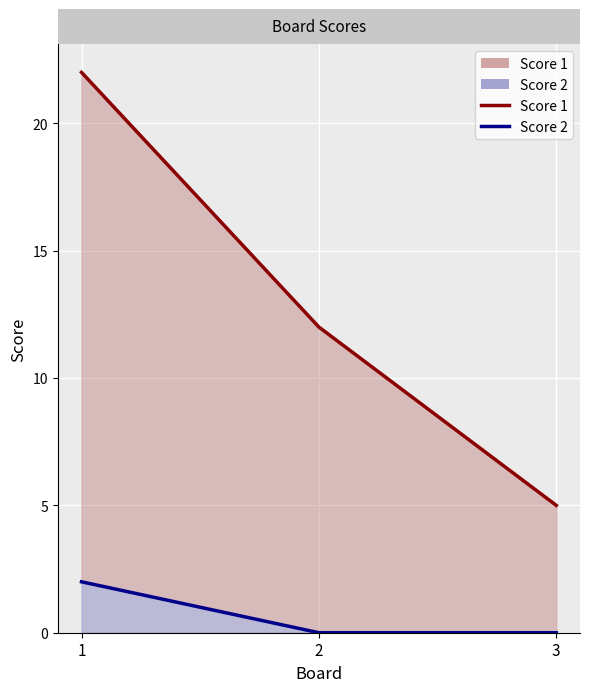

What is the highest value of the Score 2 series?

2